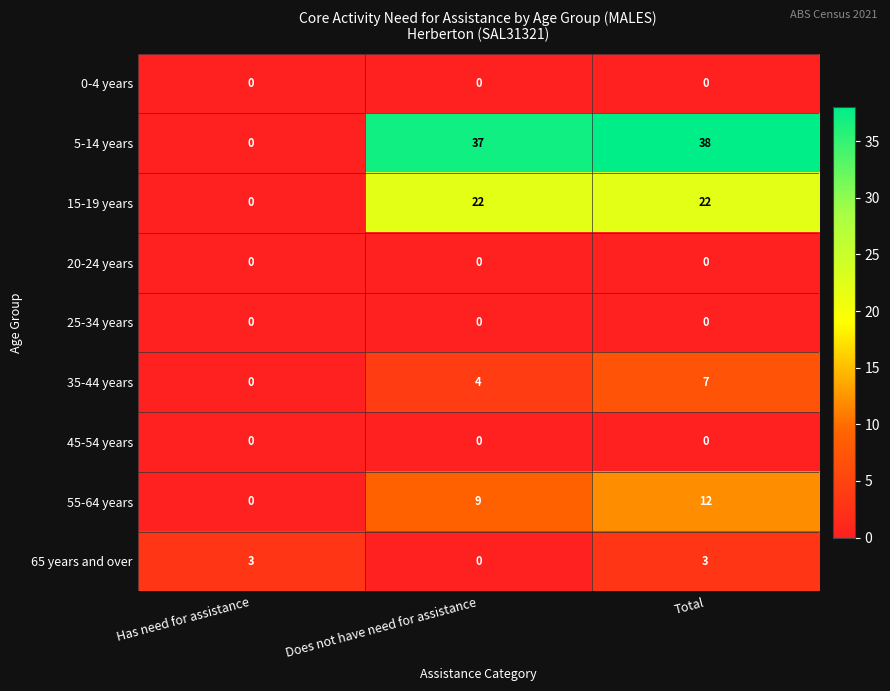

Reading left to right, list all the values displayed in this chart.

0-4 years: Has need for assistance=0	Does not have need for assistance=0	Total=0
5-14 years: Has need for assistance=0	Does not have need for assistance=37	Total=38
15-19 years: Has need for assistance=0	Does not have need for assistance=22	Total=22
20-24 years: Has need for assistance=0	Does not have need for assistance=0	Total=0
25-34 years: Has need for assistance=0	Does not have need for assistance=0	Total=0
35-44 years: Has need for assistance=0	Does not have need for assistance=4	Total=7
45-54 years: Has need for assistance=0	Does not have need for assistance=0	Total=0
55-64 years: Has need for assistance=0	Does not have need for assistance=9	Total=12
65 years and over: Has need for assistance=3	Does not have need for assistance=0	Total=3